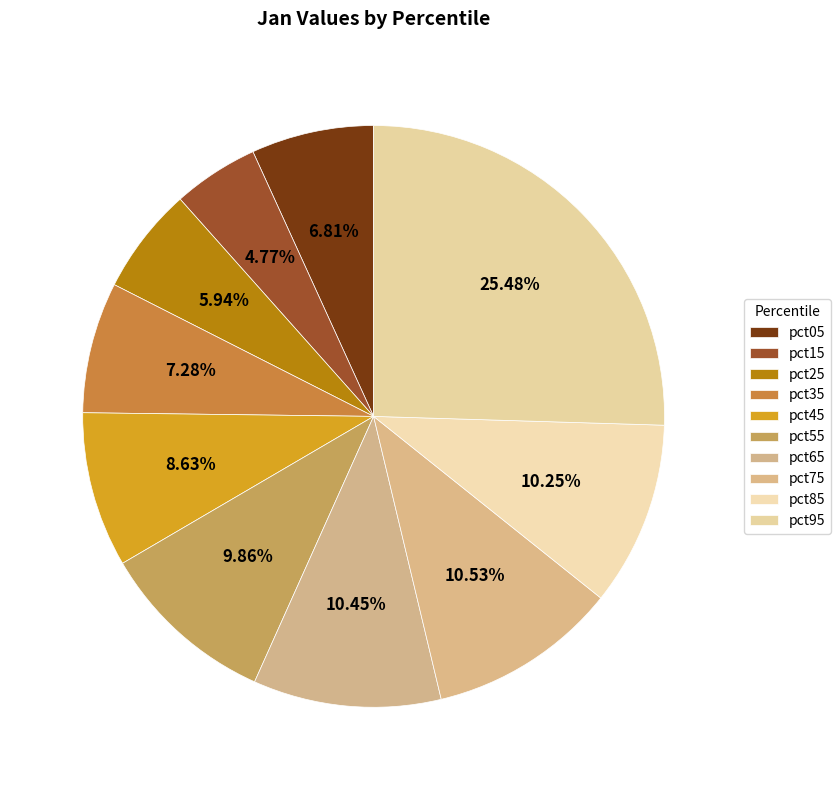

The pct25 slice represents 1% of the pie. True or false?

False